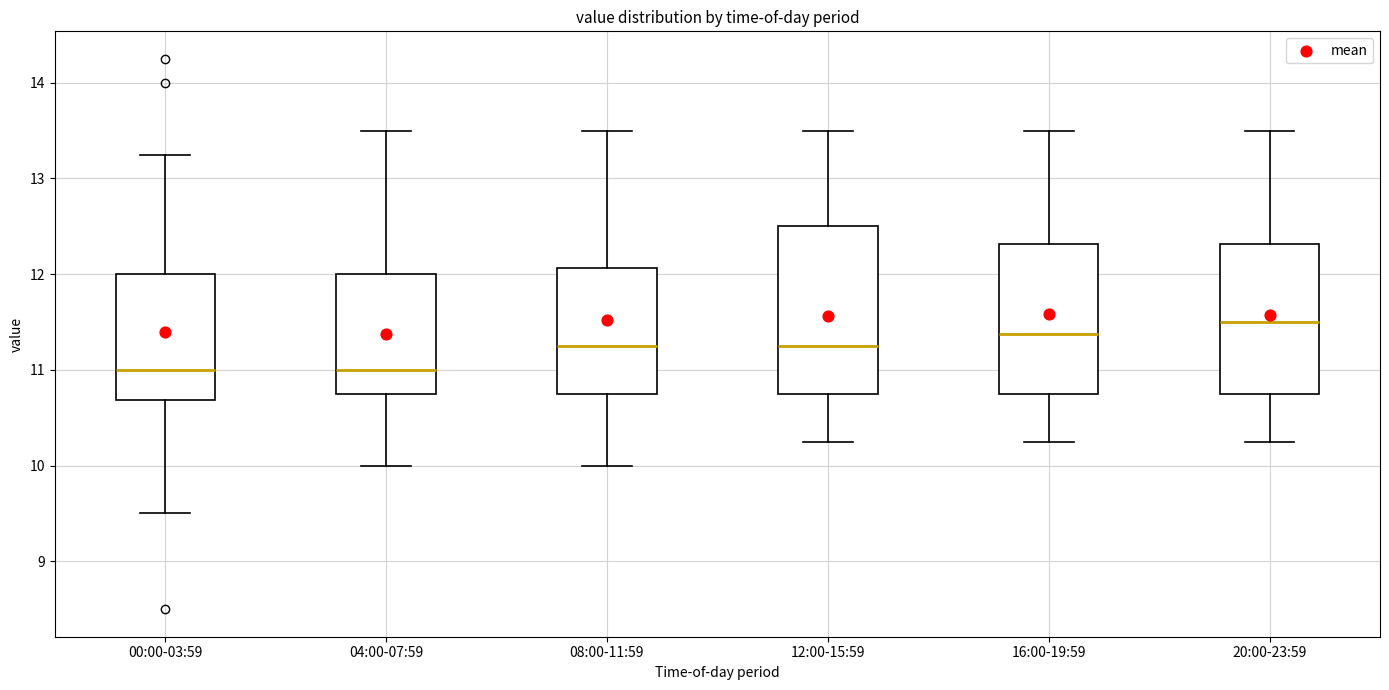

Reading left to right, transcribe this box plot: for each box, give where its median line is, the range the box spans, and where its two whiskers end, as read against the y-axis. The values are not printed on the chart, so give them approximately, as read against the axis.

00:00-03:59: median 11.0, box 10.7 to 12.0, whiskers 9.5 to 13.3
04:00-07:59: median 11.0, box 10.8 to 12.0, whiskers 10.0 to 13.5
08:00-11:59: median 11.3, box 10.8 to 12.1, whiskers 10.0 to 13.5
12:00-15:59: median 11.3, box 10.8 to 12.5, whiskers 10.3 to 13.5
16:00-19:59: median 11.4, box 10.8 to 12.3, whiskers 10.3 to 13.5
20:00-23:59: median 11.5, box 10.8 to 12.3, whiskers 10.3 to 13.5